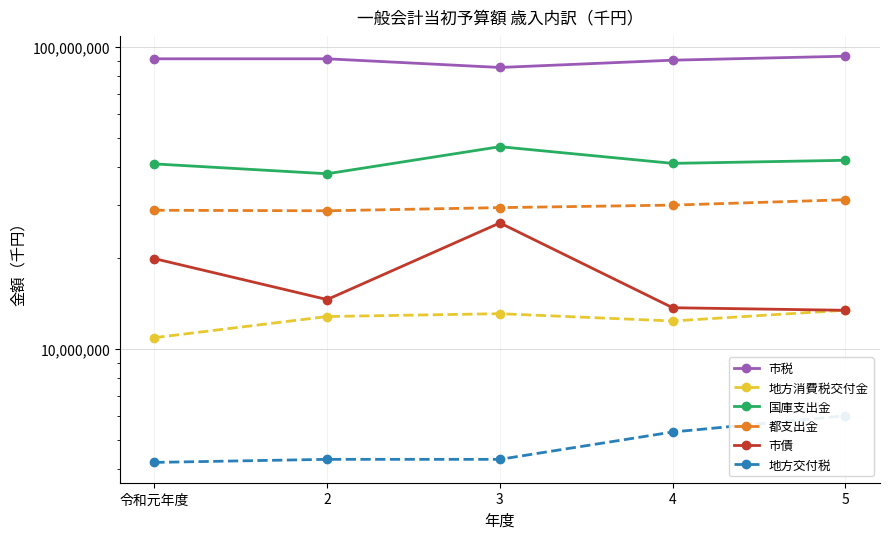

What are all the series names shown in the legend?

市税, 地方消費税交付金, 国庫支出金, 都支出金, 市債, 地方交付税